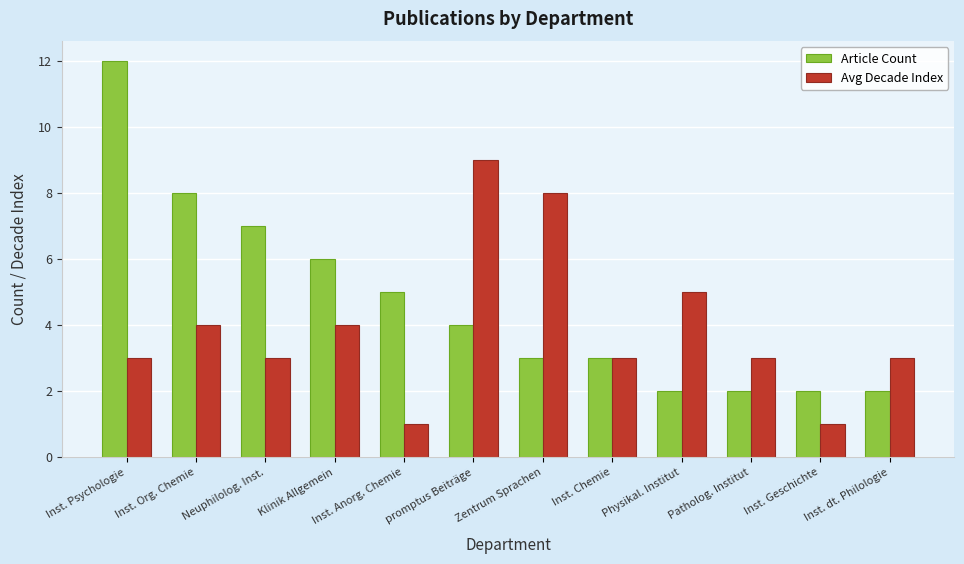

List the series in order of their overall mean, lowest first.

Avg Decade Index, Article Count